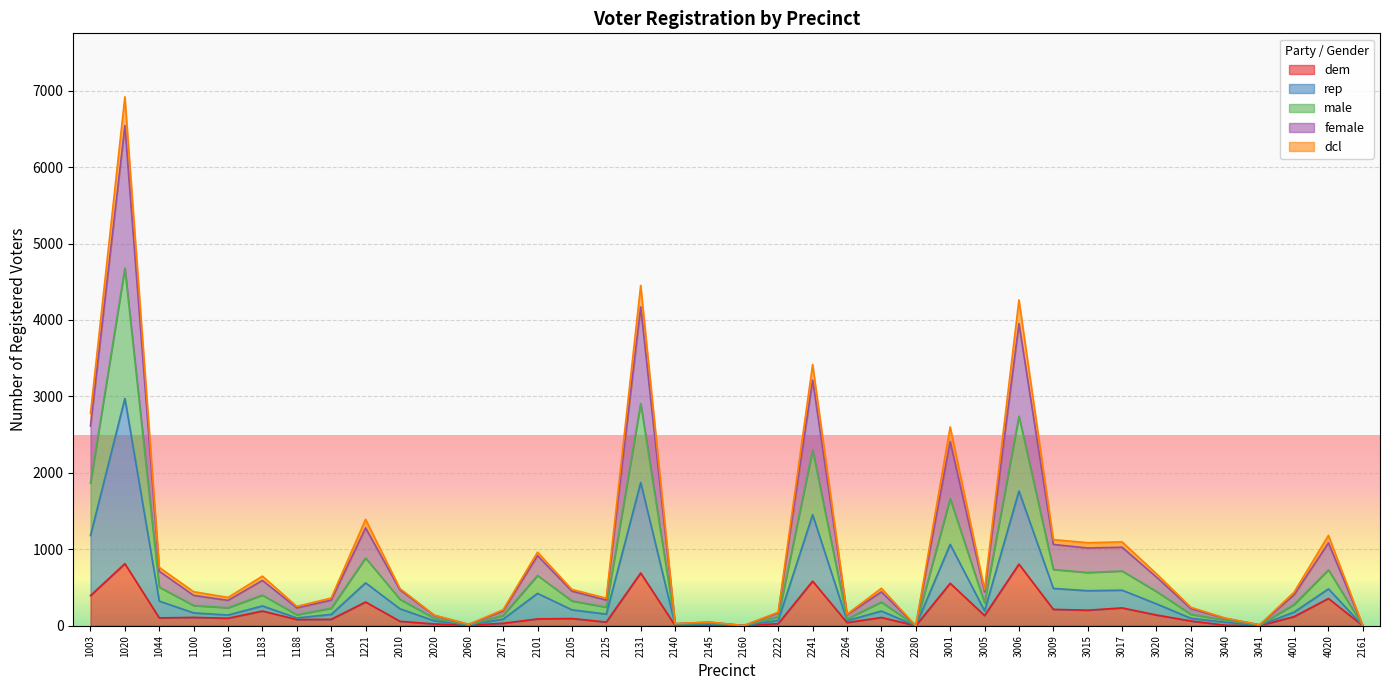

What is the greatest value displayed?

6920